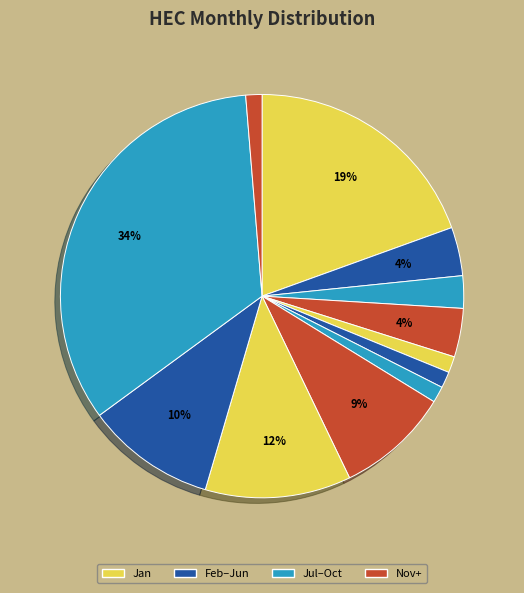

How many slices are in this pie chart?

12